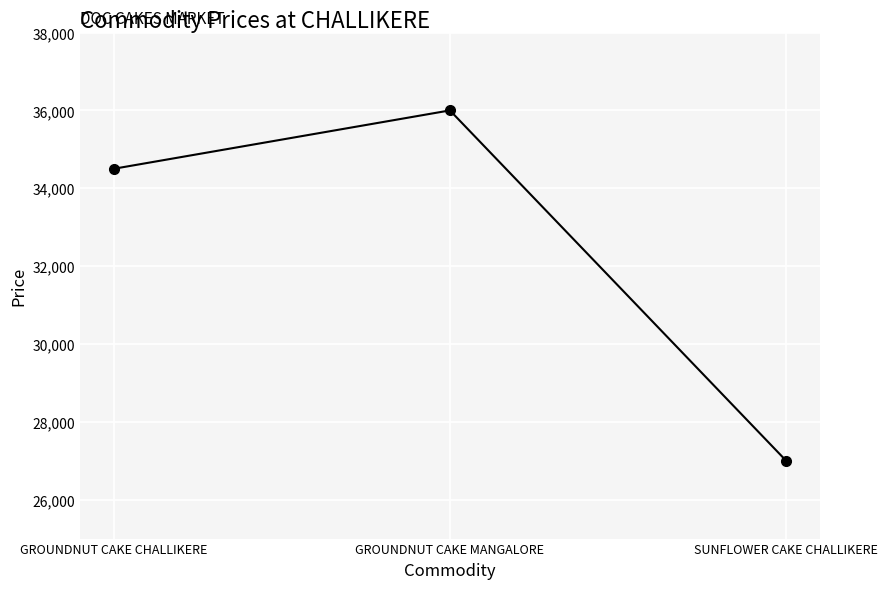

What is the average value?

32500